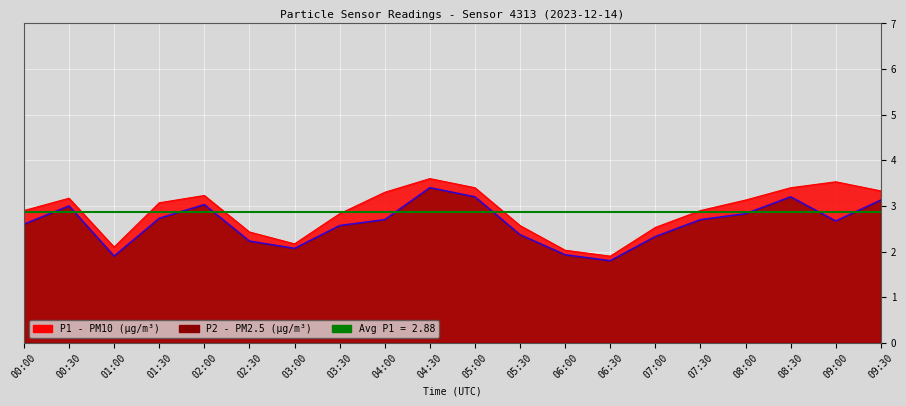

What is the value of the P1 point at the 10th from the left?

3.6